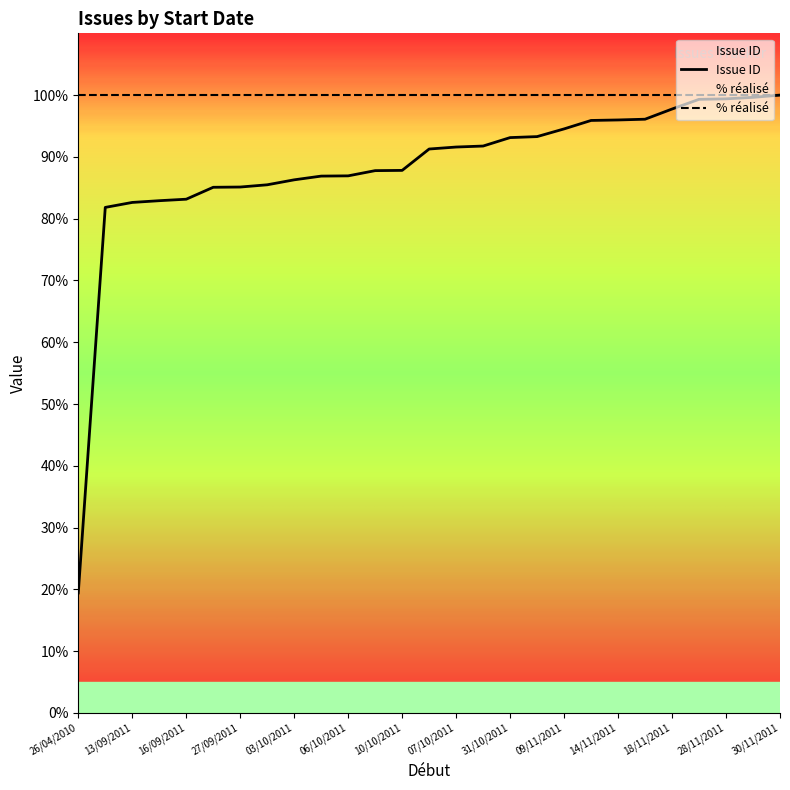

What is the lowest value of the Issue ID series?

19.4